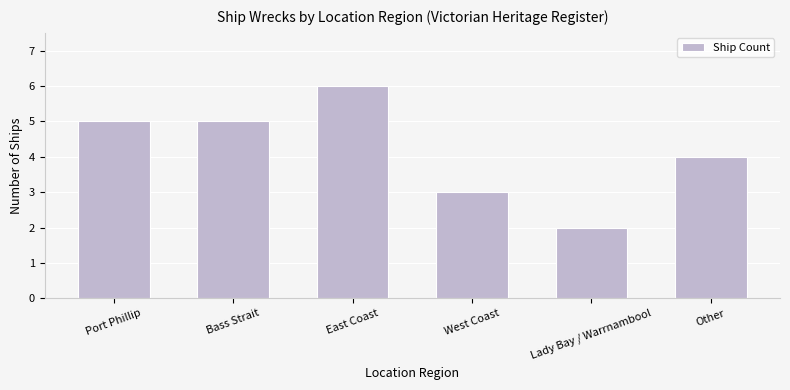

Does the chart contain any negative values?

No